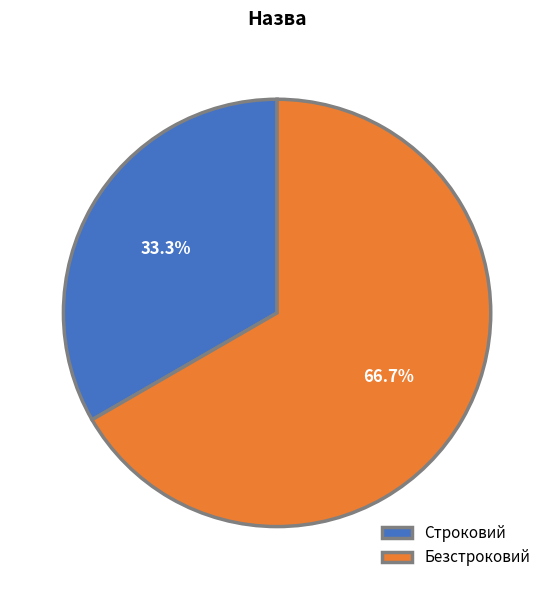

To the nearest percent, what is the difference between the largest and smallest slice percentages?

33%